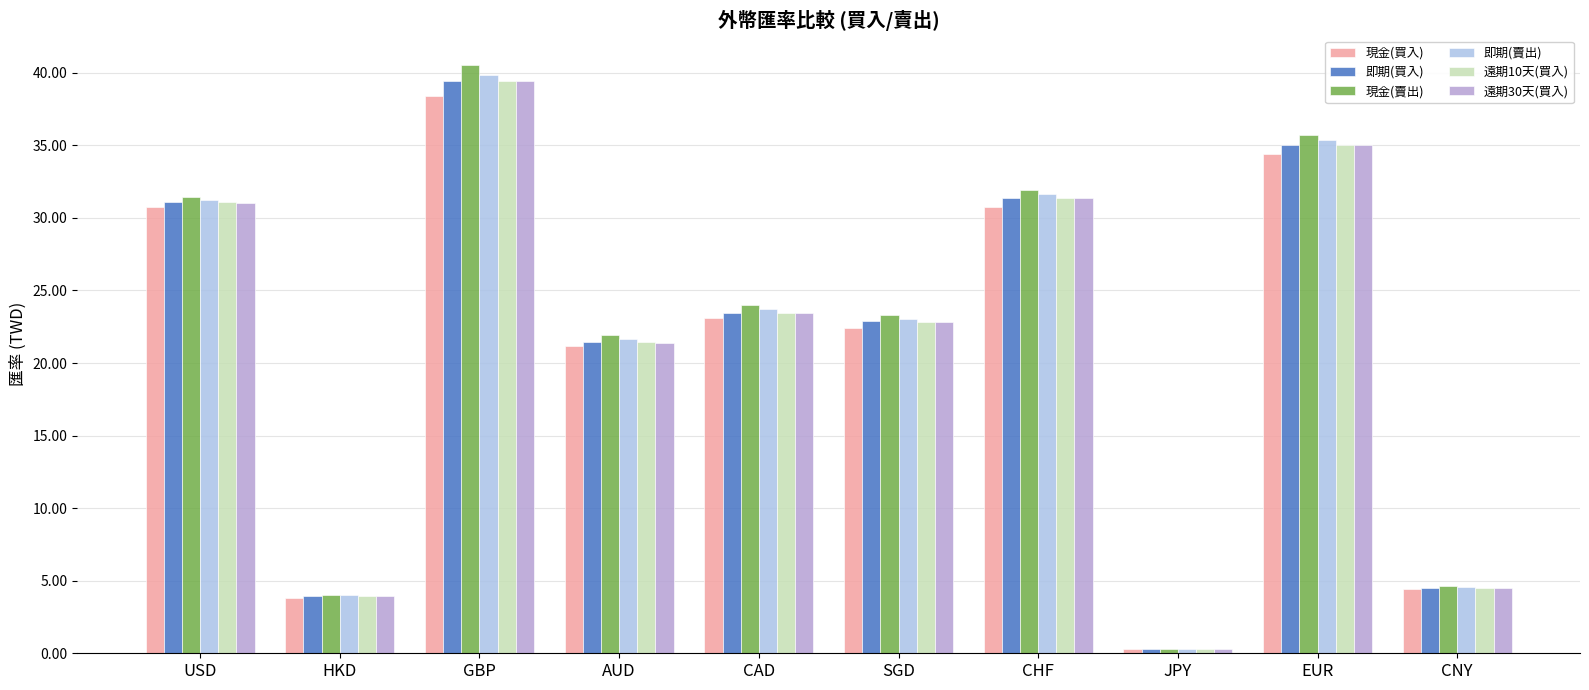

What are all the series names shown in the legend?

現金(買入), 即期(買入), 現金(賣出), 即期(賣出), 遠期10天(買入), 遠期30天(買入)